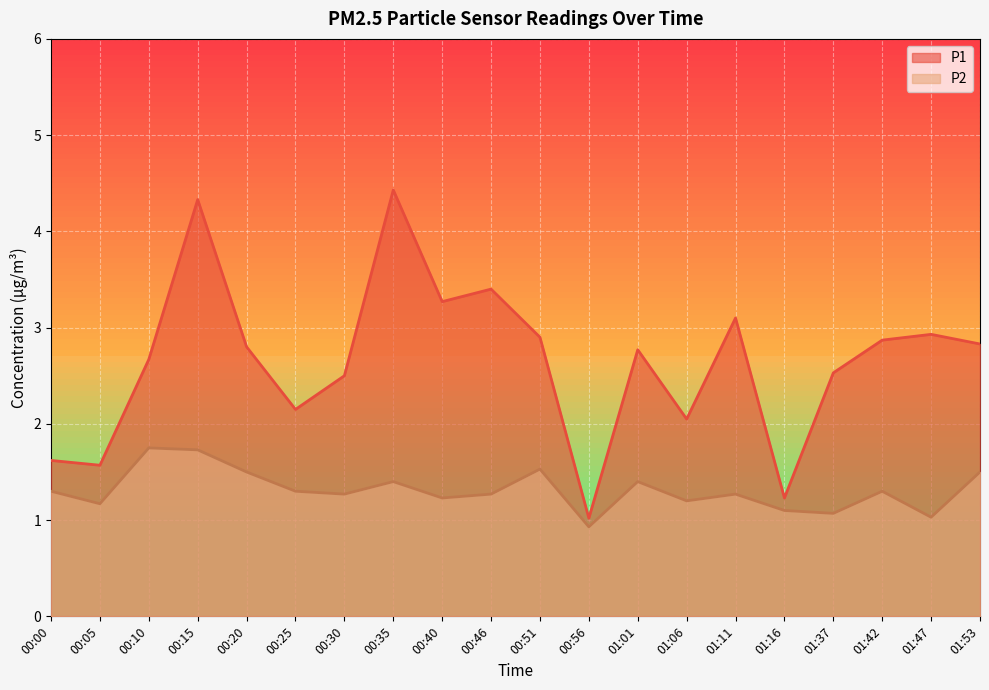

The value of P1 at 00:00 is 0.9. True or false?

False